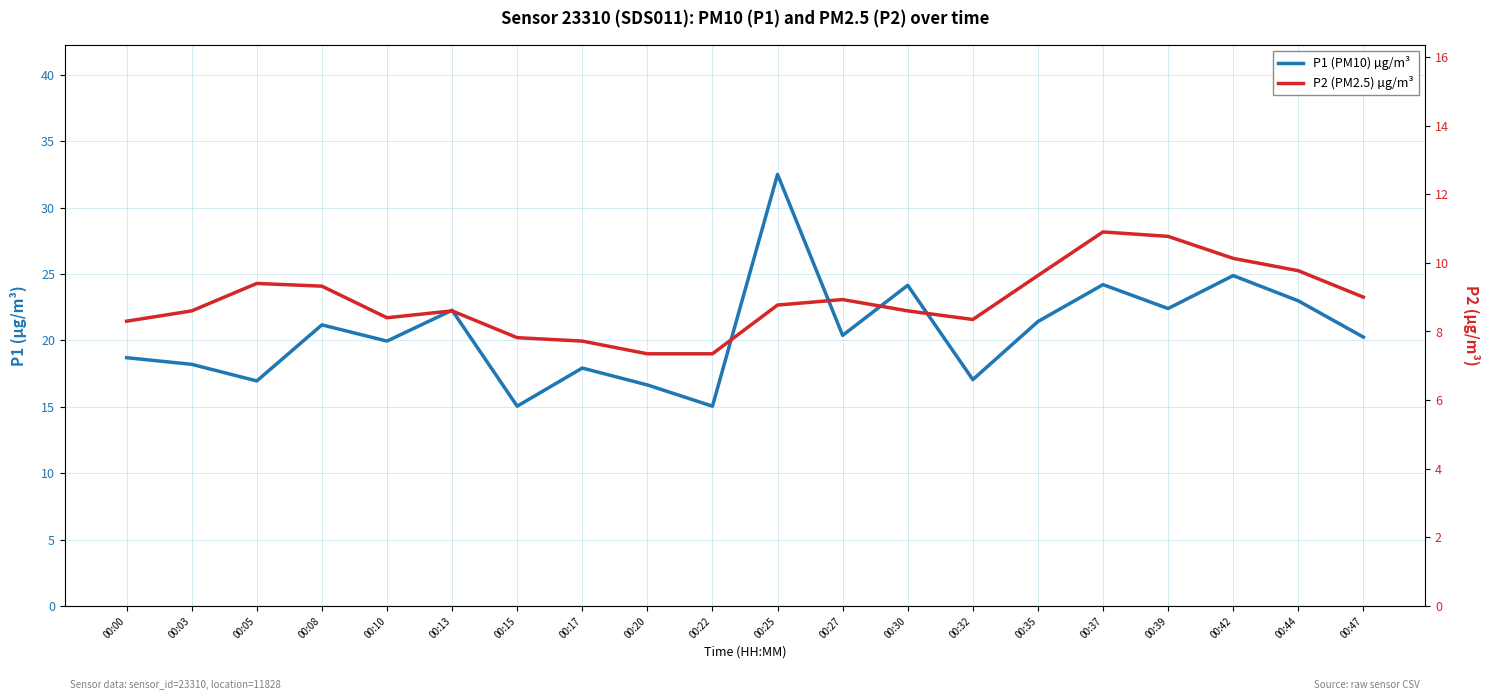

True or false: P1 (PM10) µg/m³ has a value of 24.1 at 00:30.

True